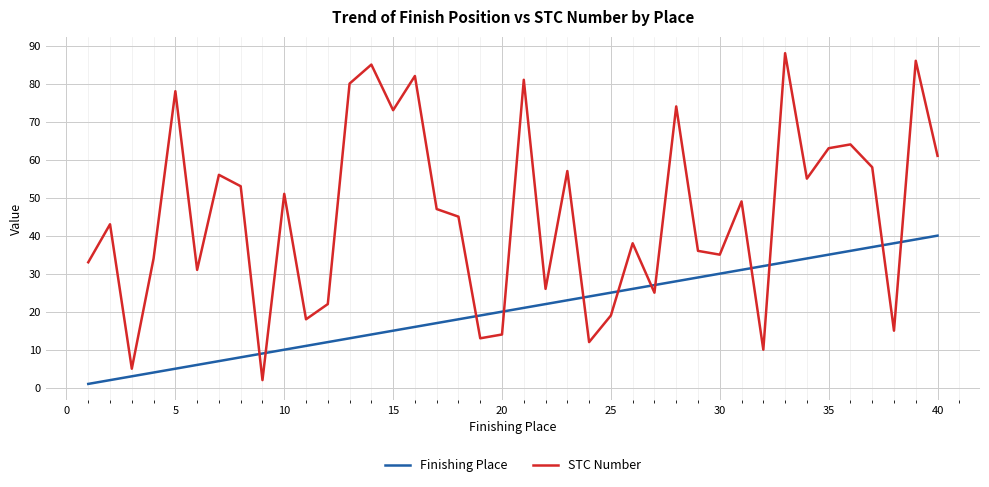

How many lines are shown in the chart?

2